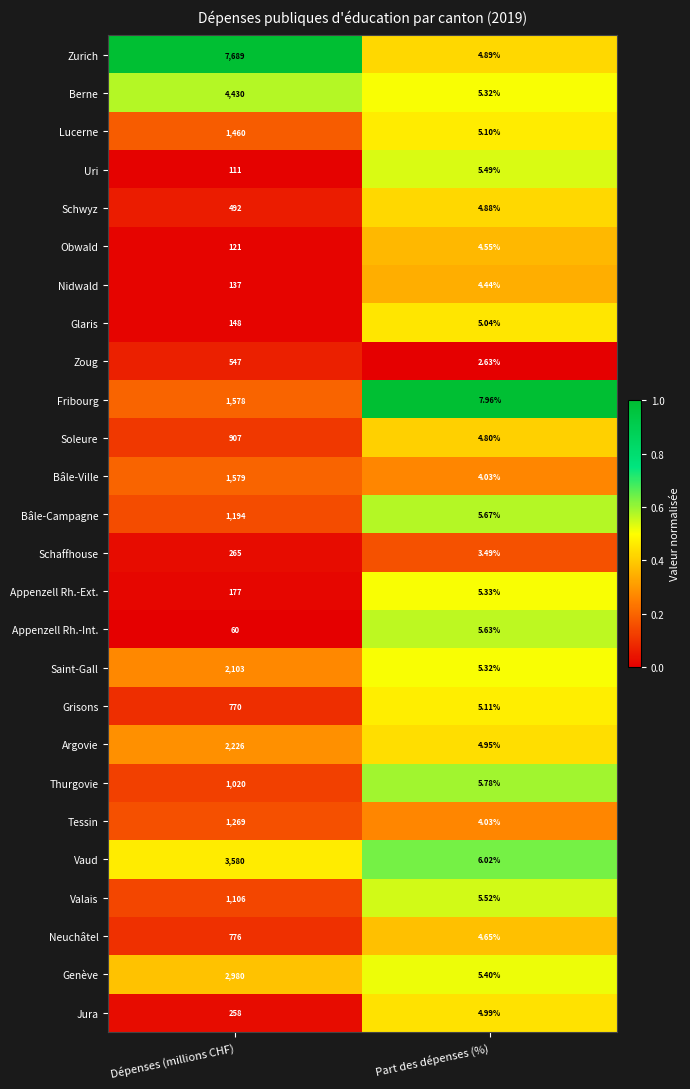

At which label is Uri closest to 58?

Part des dépenses (%)